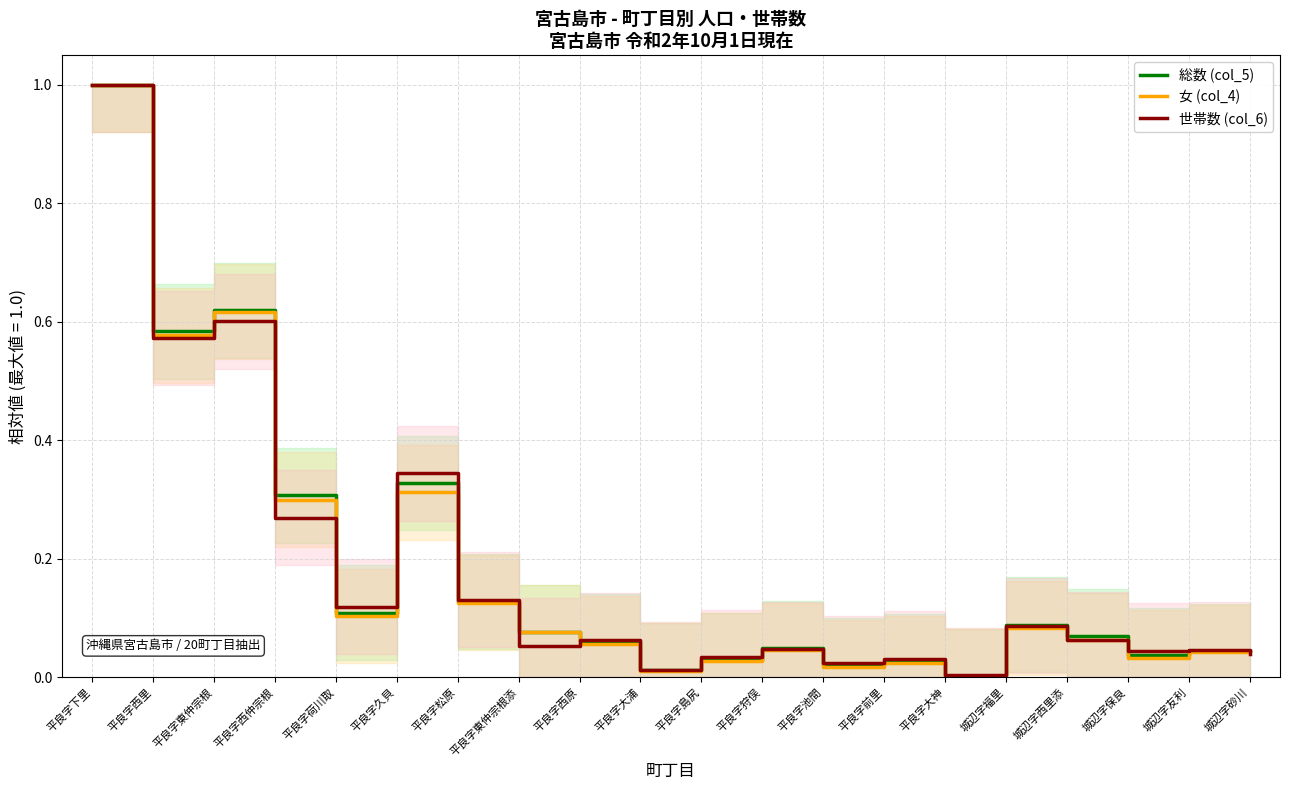

The value of 女 (col_4) at 城辺字西里添 is 0.0. True or false?

False